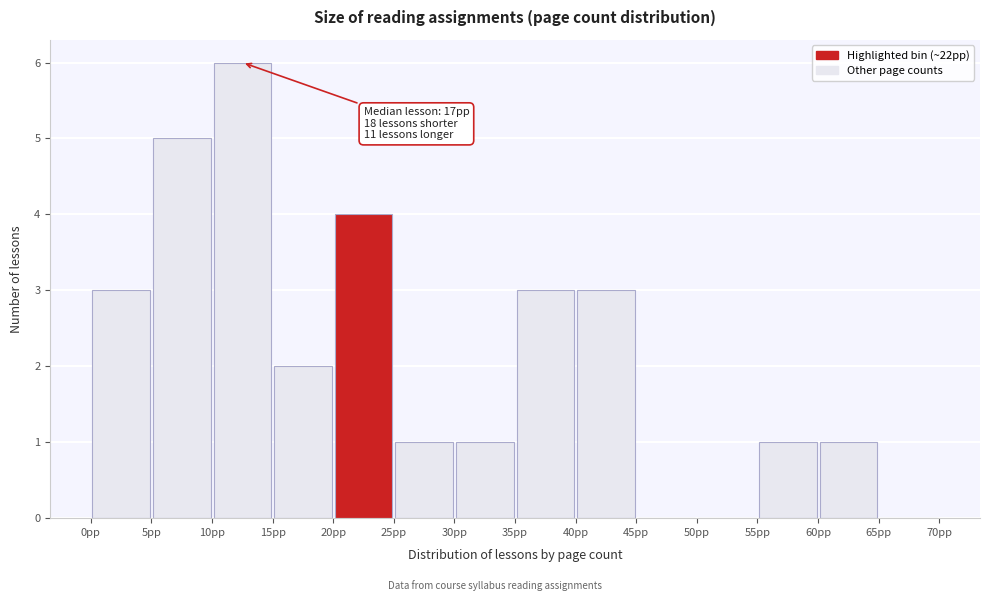

Which range on the x-axis has the tallest bar?

10 to 15